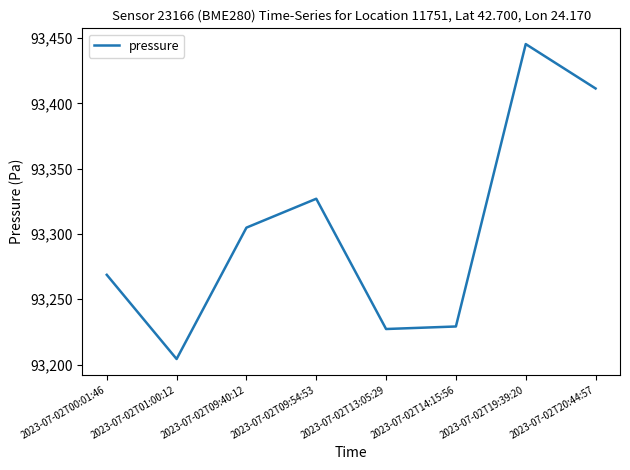

What is the maximum value shown in the chart?

93445.4